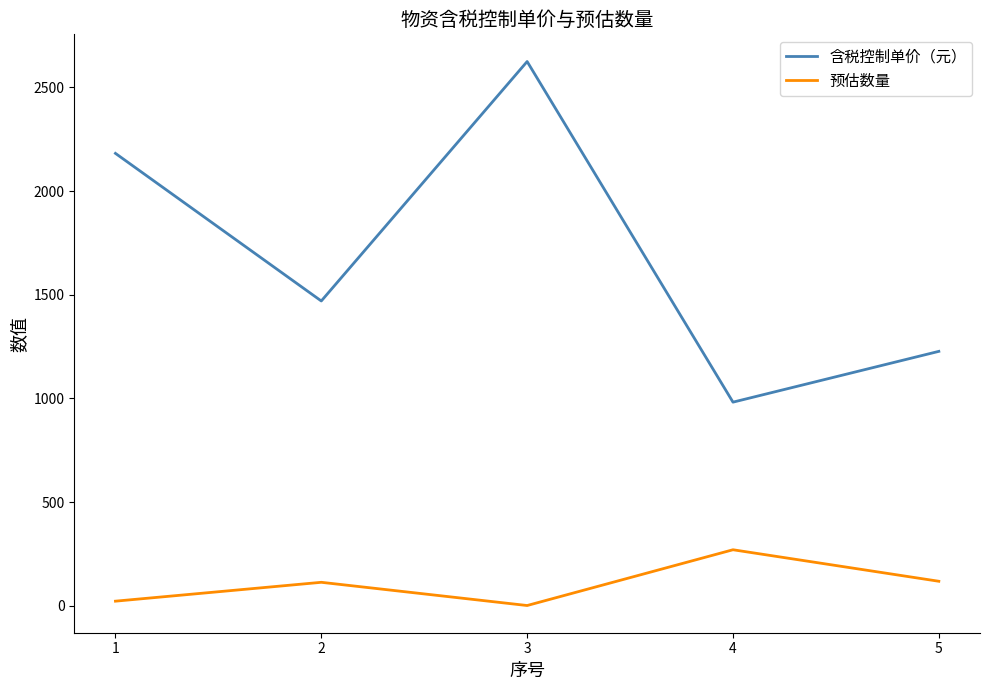

In 含税控制单价（元）, how many points are lower than both neighbors (excluding endpoints)?

2